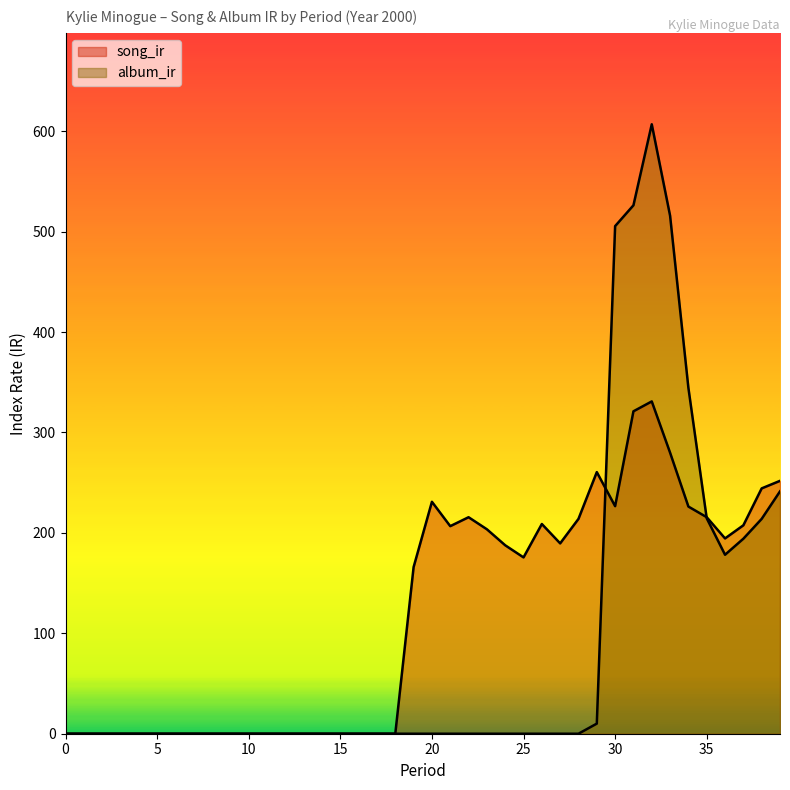

Is it true that song_ir equals 0.0 at 7?

True